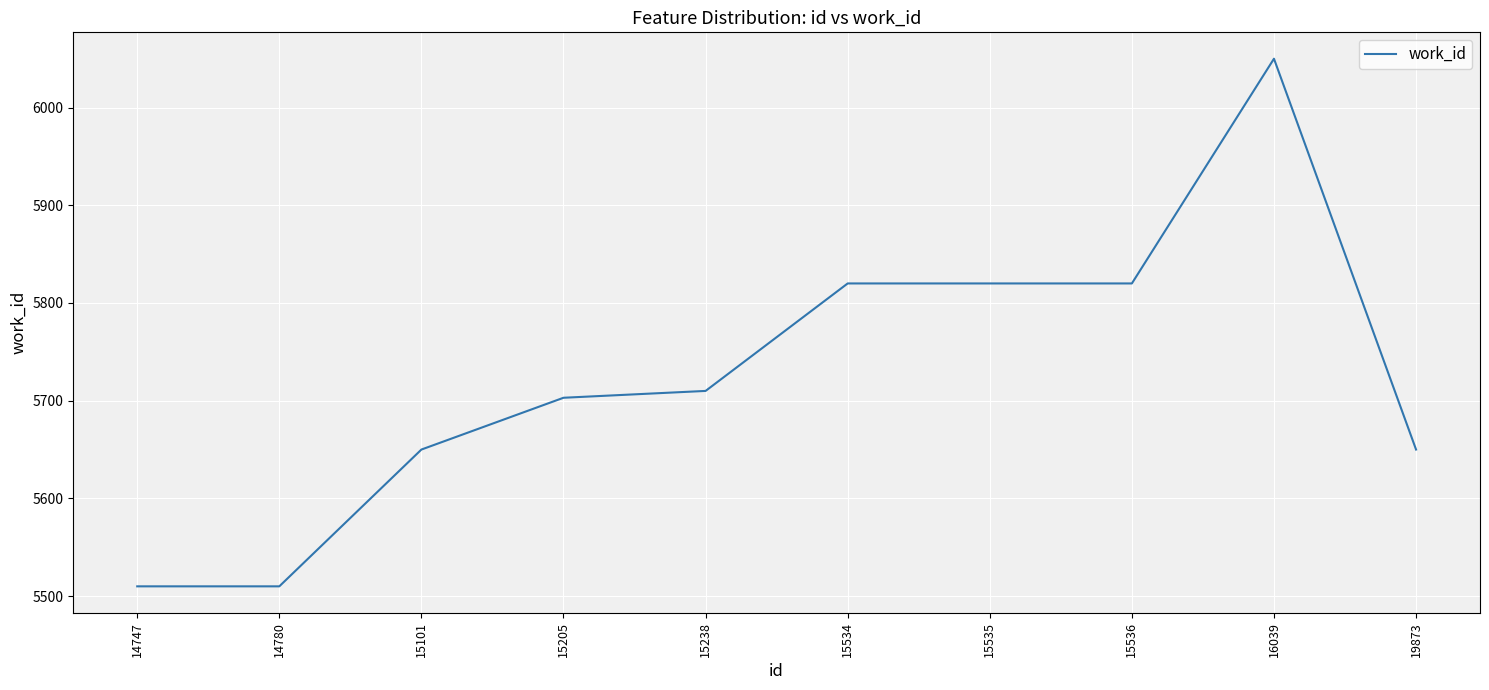

Is it true that the value at 15535 is 5820?

True